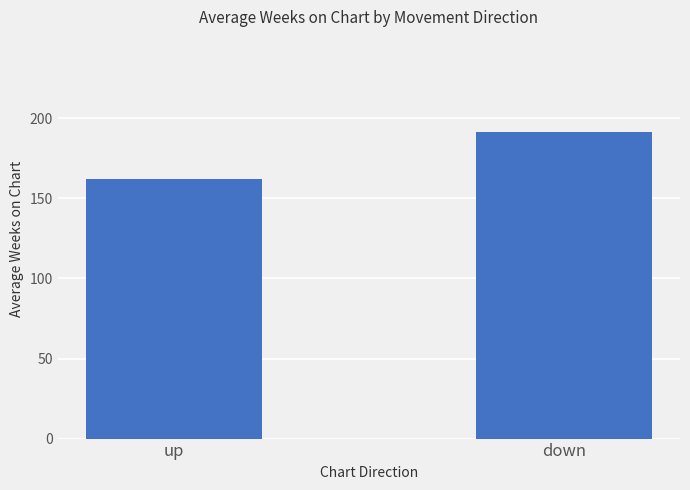

How many bars are there in total?

2